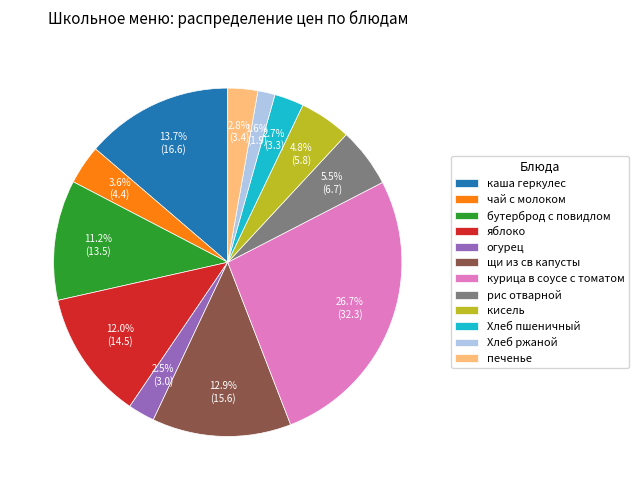

The каша геркулес slice represents 3% of the pie. True or false?

False